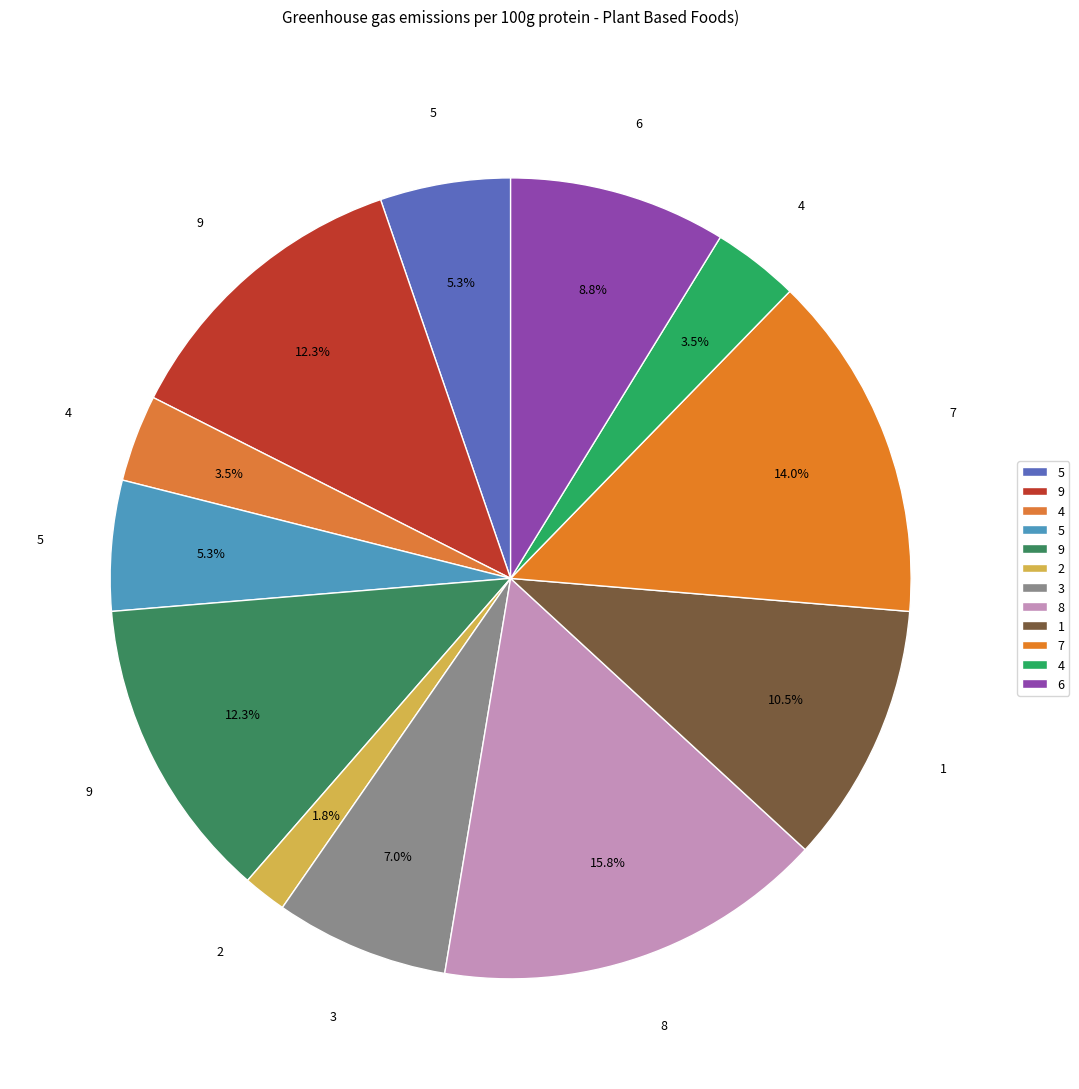

Count the number of slices in the pie.

12